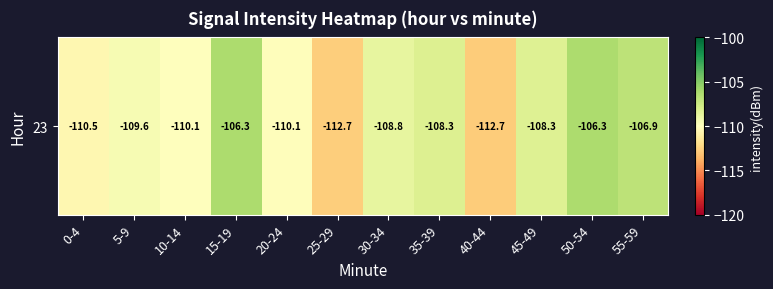

What is the minimum value shown in the chart?

-112.7